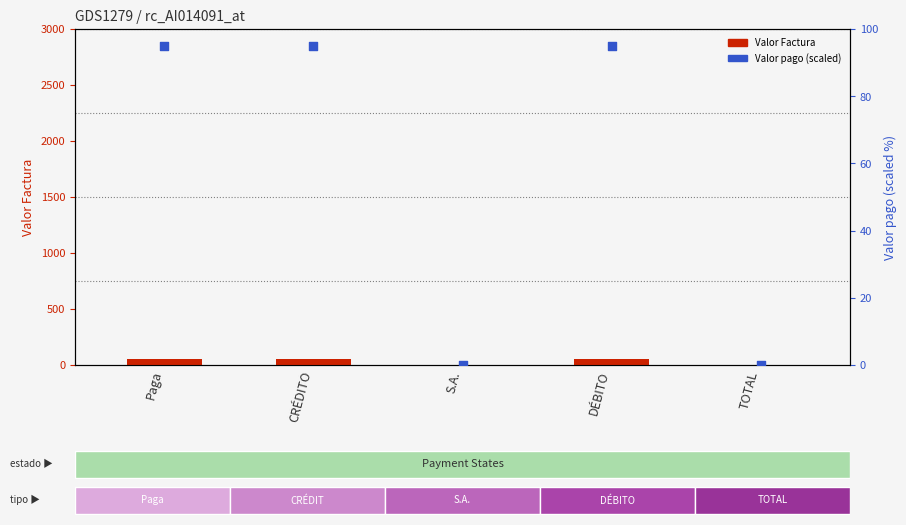

Which series reaches the minimum Y coordinate?

Valor Factura